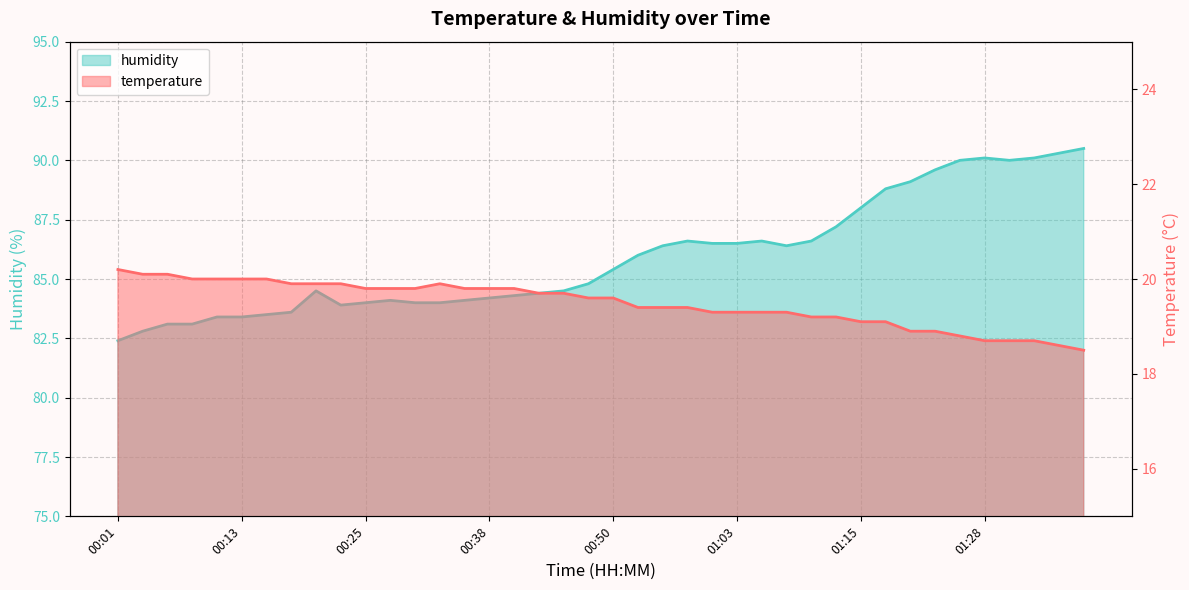

Reading left to right, extract all data points from this chart.

temperature: 20.2	20.1	20.1	20.0	20.0	20.0	20.0	19.9	19.9	19.9	19.8	19.8	19.8	19.9	19.8	19.8	19.8	19.7	19.7	19.6	19.6	19.4	19.4	19.4	19.3	19.3	19.3	19.3	19.2	19.2	19.1	19.1	18.9	18.9	18.8	18.7	18.7	18.7	18.6	18.5
humidity: 82.4	82.8	83.1	83.1	83.4	83.4	83.5	83.6	84.5	83.9	84.0	84.1	84.0	84.0	84.1	84.2	84.3	84.4	84.5	84.8	85.4	86.0	86.4	86.6	86.5	86.5	86.6	86.4	86.6	87.2	88.0	88.8	89.1	89.6	90.0	90.1	90.0	90.1	90.3	90.5